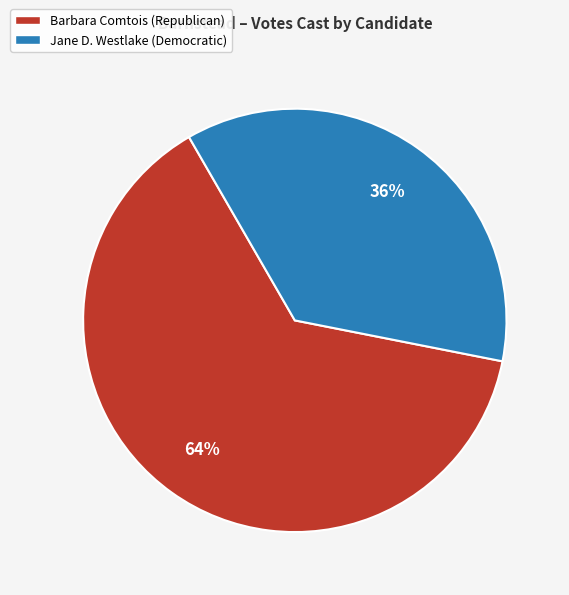

Which slice is the smallest?

Jane D. Westlake (Democratic)